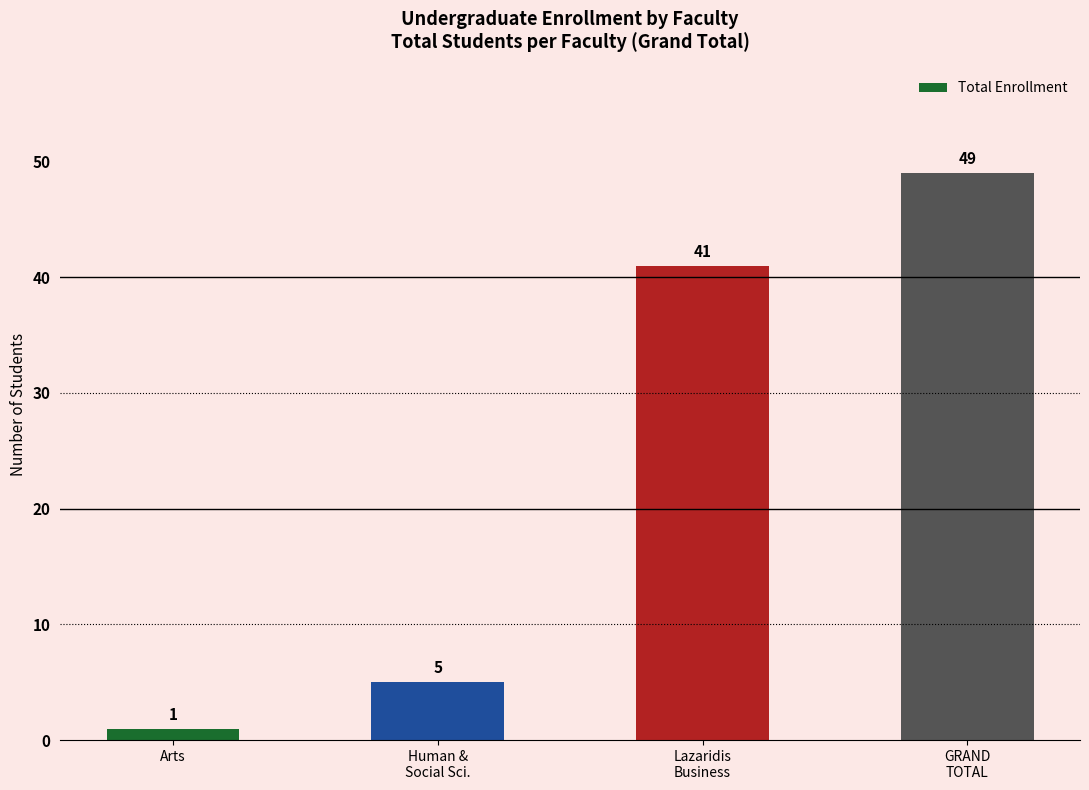

List the labels in order of value, smallest first.

Arts, Human &
Social Sci., Lazaridis
Business, GRAND
TOTAL